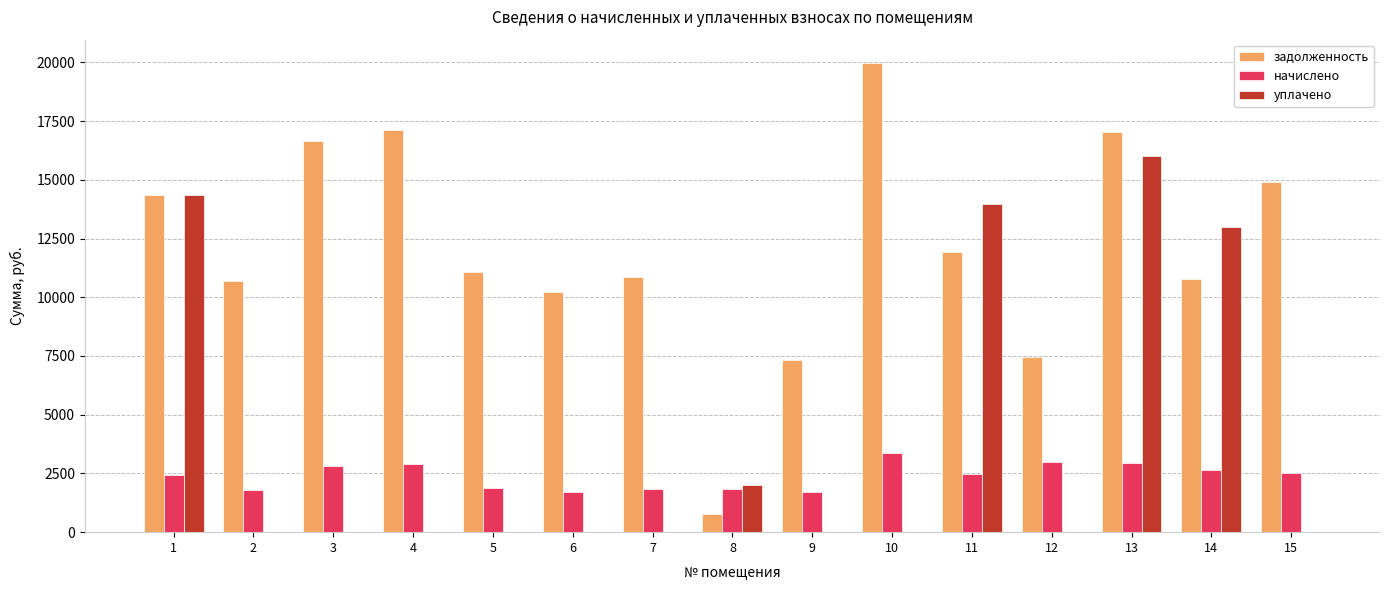

How many values in the начислено series exceed 2481?

8